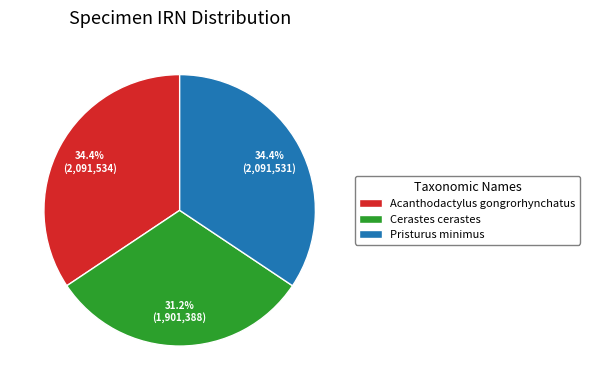

What is the smallest slice in the pie chart?

Cerastes cerastes